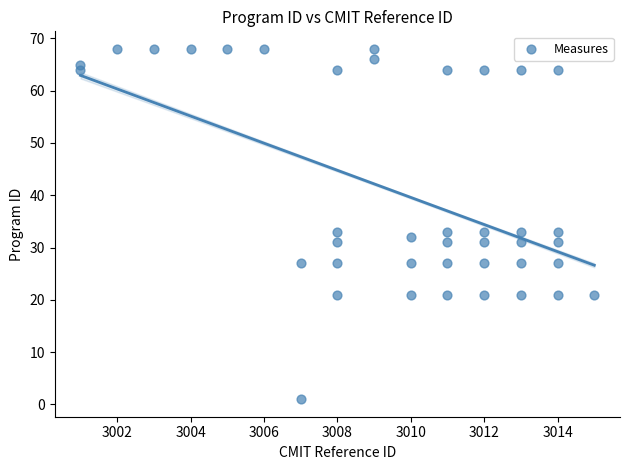

What is the range of X values (max minus min)?

14